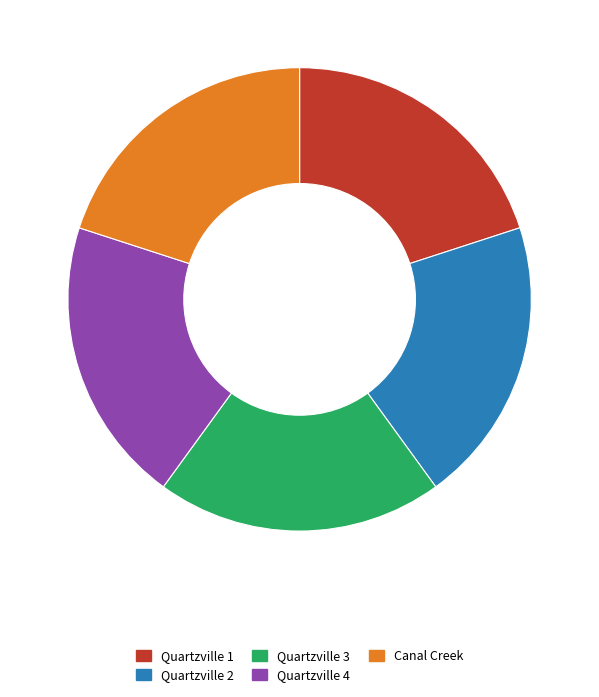

Is there any slice that represents more than half of the pie?

No